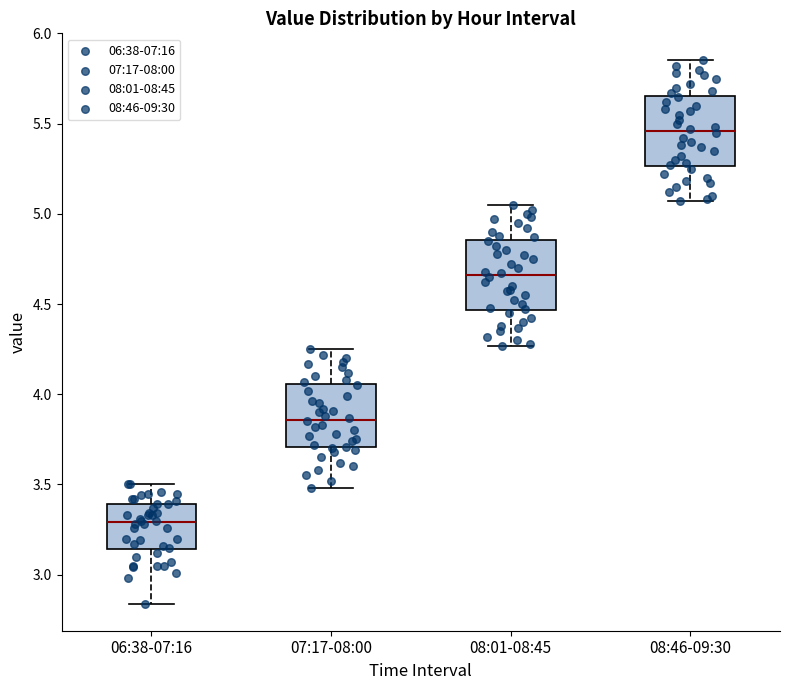

Which box has the highest median line?

08:46-09:30